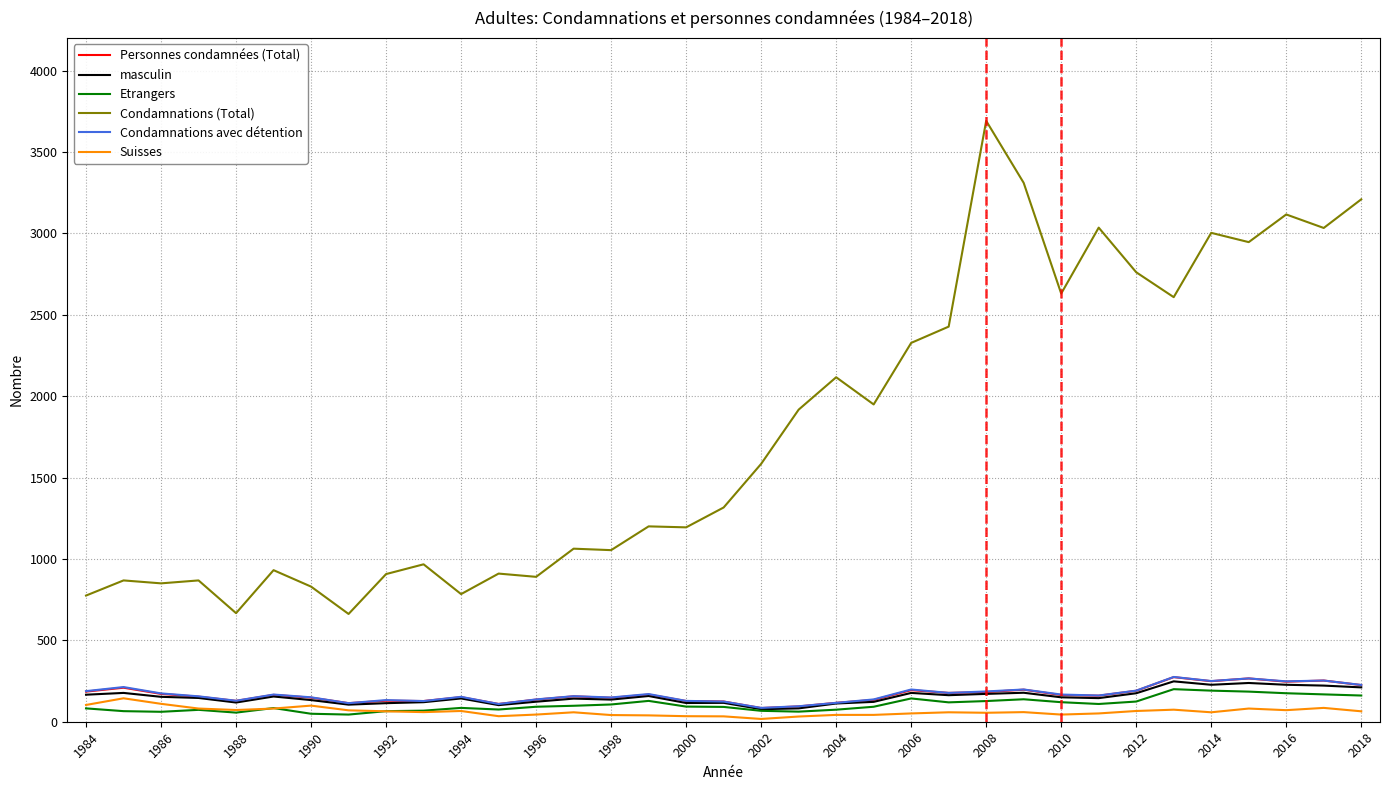

Which series has the largest range (max minus min)?

Condamnations (Total)